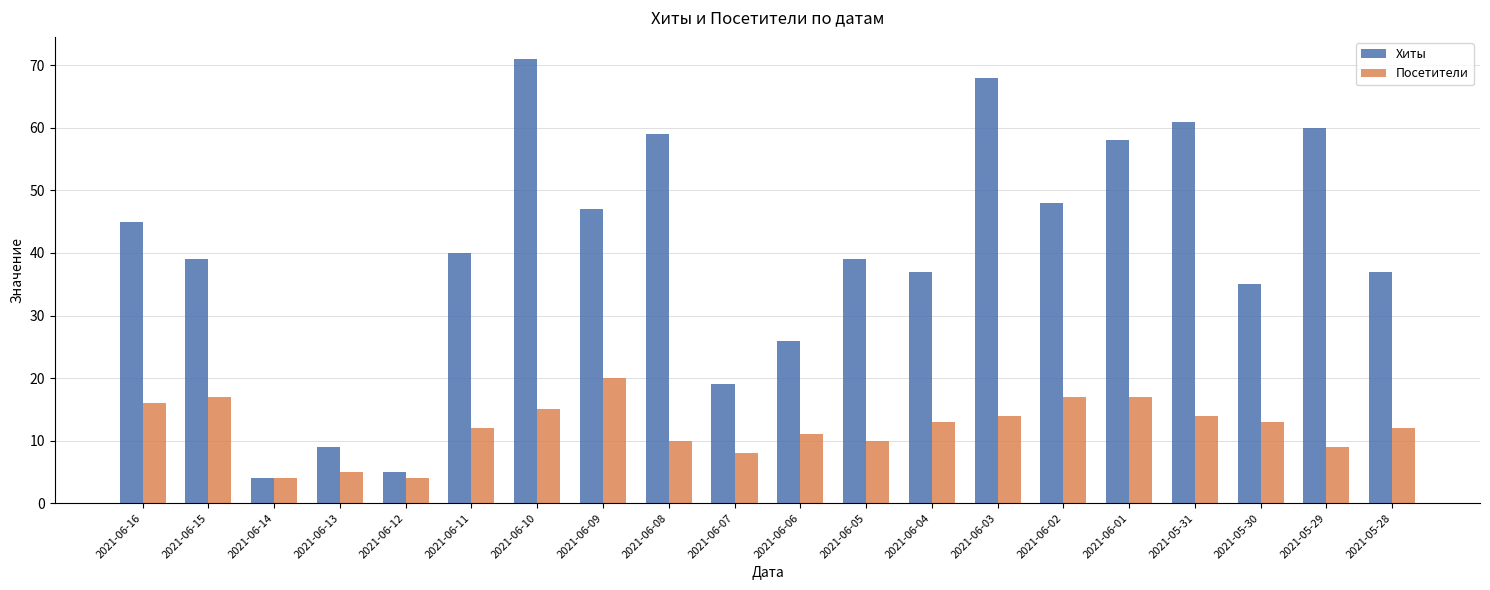

What is the total value across all series at 2021-05-28?

49